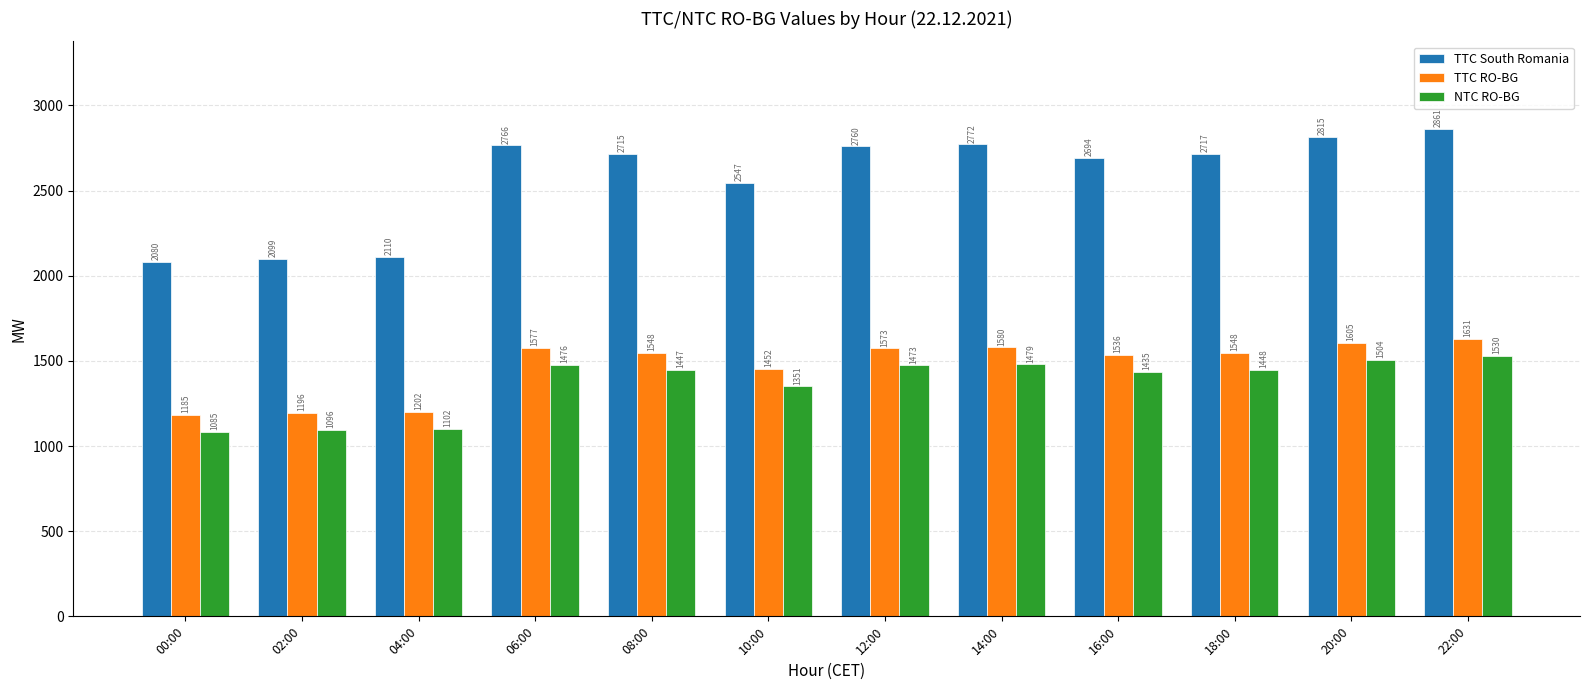

Between 06:00 and 10:00, which series saw the biggest shift?

TTC South Romania